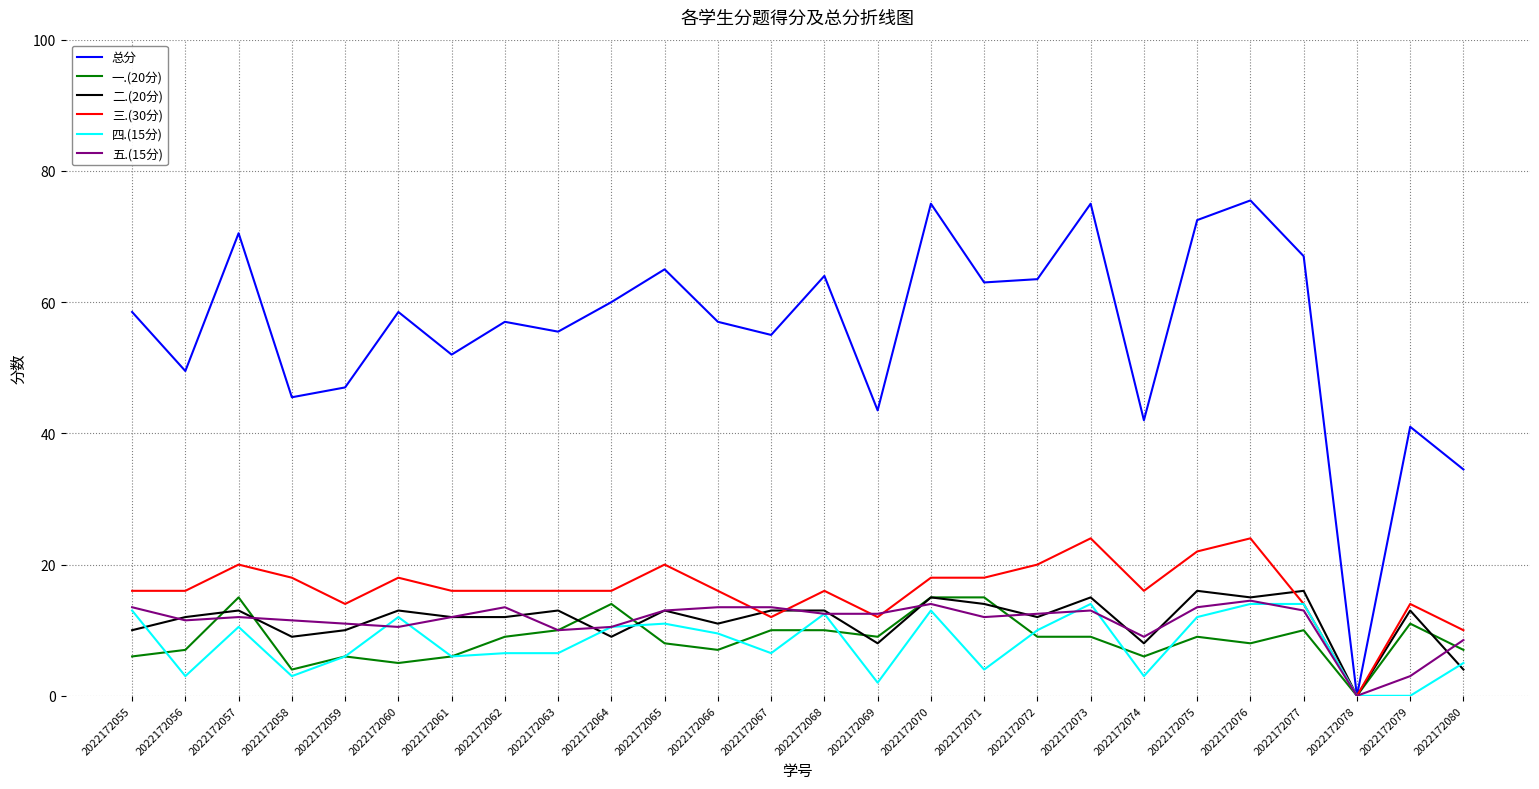

What is the difference between the 四.(15分) values at 2022172056 and 2022172063?

3.5